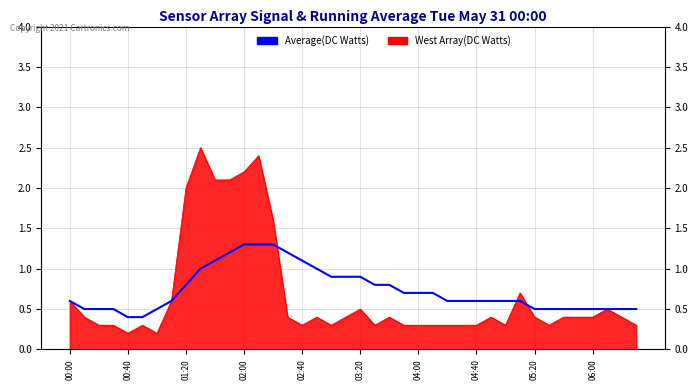

Count the values in the range 0 to 1.

33